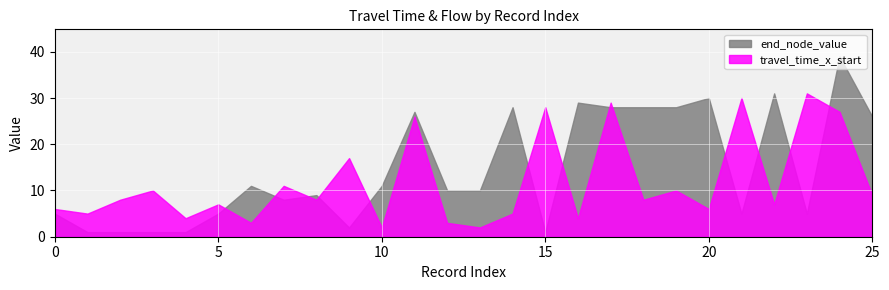

Which series ends up on top after the final intersection of end_node_value and travel_time_x_start?

end_node_value